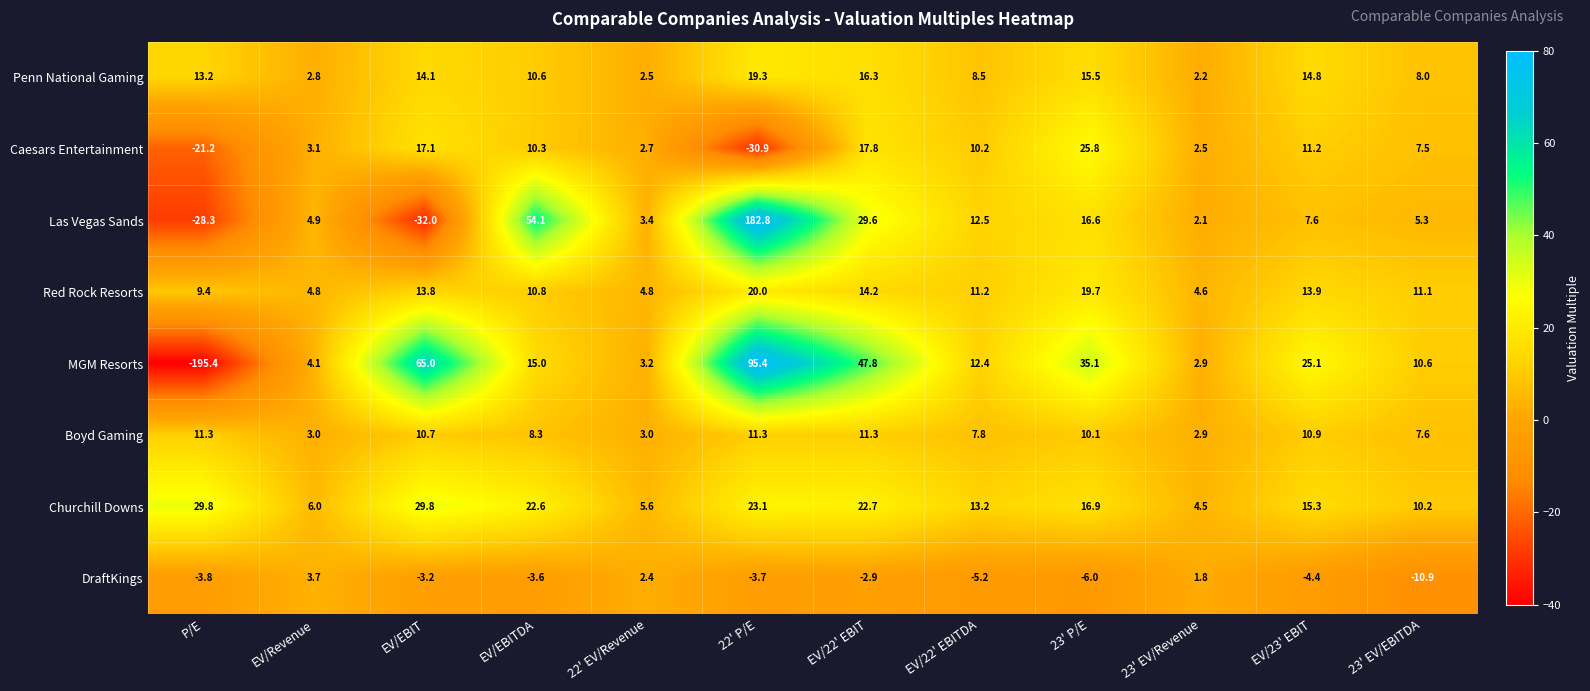

Which series has the largest total across all categories?

Las Vegas Sands